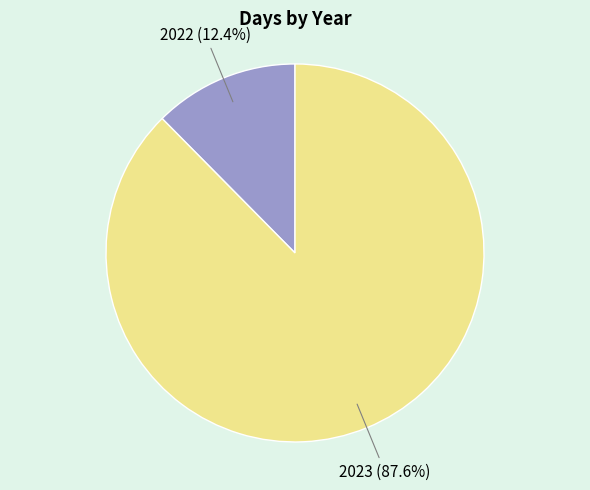

Does 2023 represent more than half of the total?

Yes